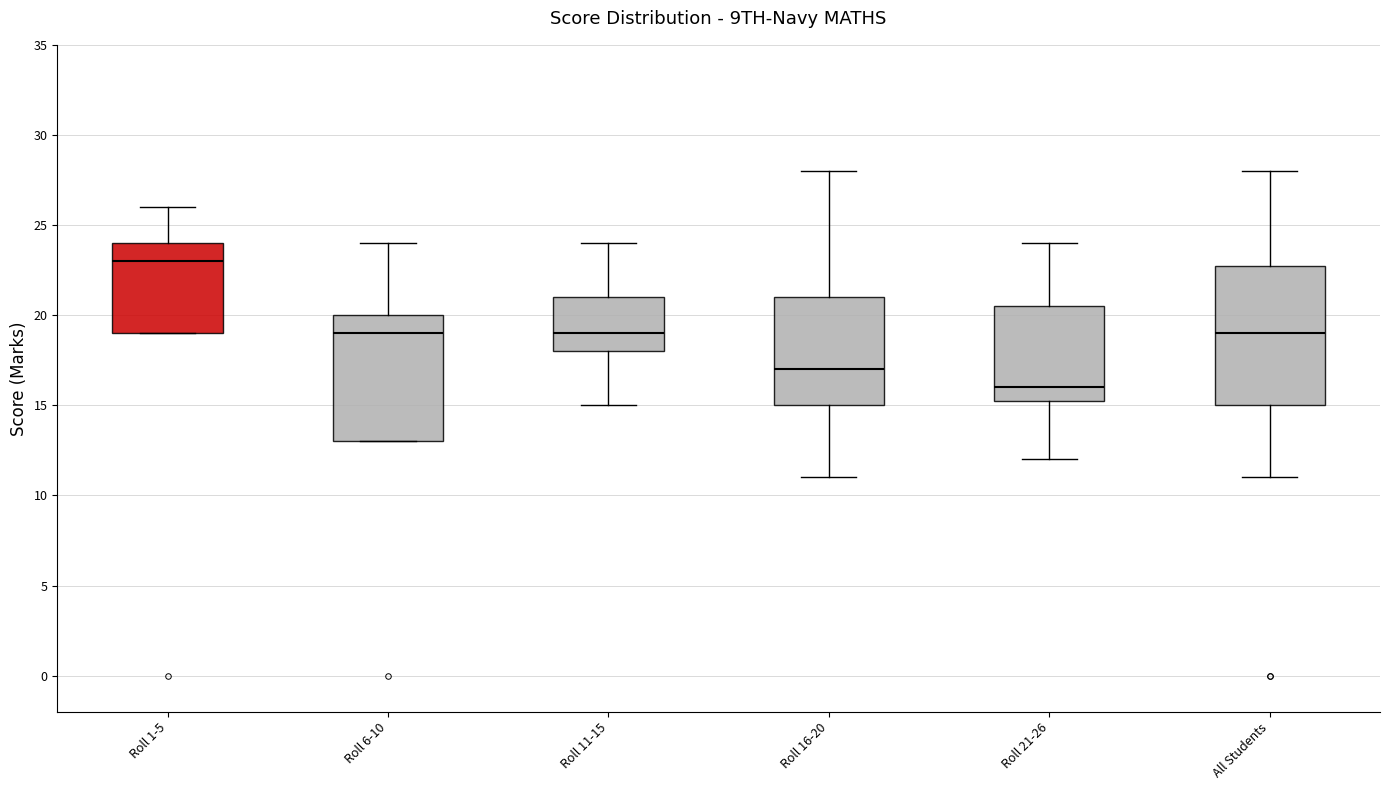

Reading left to right, transcribe this box plot: for each box, give where its median line is, the range the box spans, and where its two whiskers end, as read against the y-axis. The values are not printed on the chart, so give them approximately, as read against the axis.

Roll 1-5: median 23.0, box 19.0 to 24.0, whiskers 19.0 to 26.0
Roll 6-10: median 19.0, box 13.0 to 20.0, whiskers 13.0 to 24.0
Roll 11-15: median 19.0, box 18.0 to 21.0, whiskers 15.0 to 24.0
Roll 16-20: median 17.0, box 15.0 to 21.0, whiskers 11.0 to 28.0
Roll 21-26: median 16.0, box 15.5 to 20.5, whiskers 12.0 to 24.0
All Students: median 19.0, box 15.0 to 23.0, whiskers 11.0 to 28.0